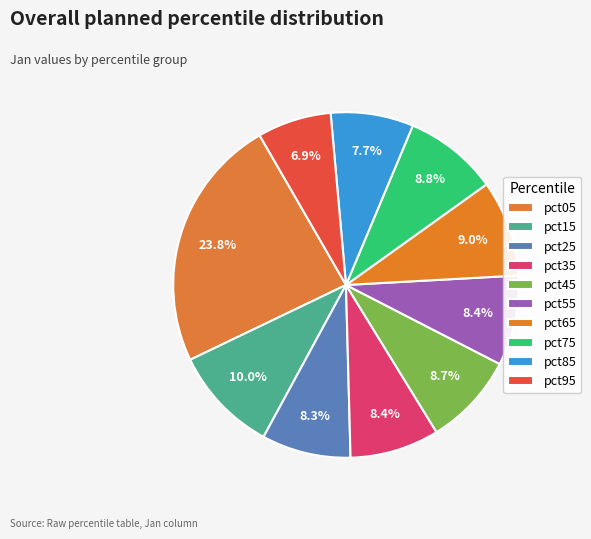

To the nearest percent, what is the combined percentage of pct95 and pct15?

17%